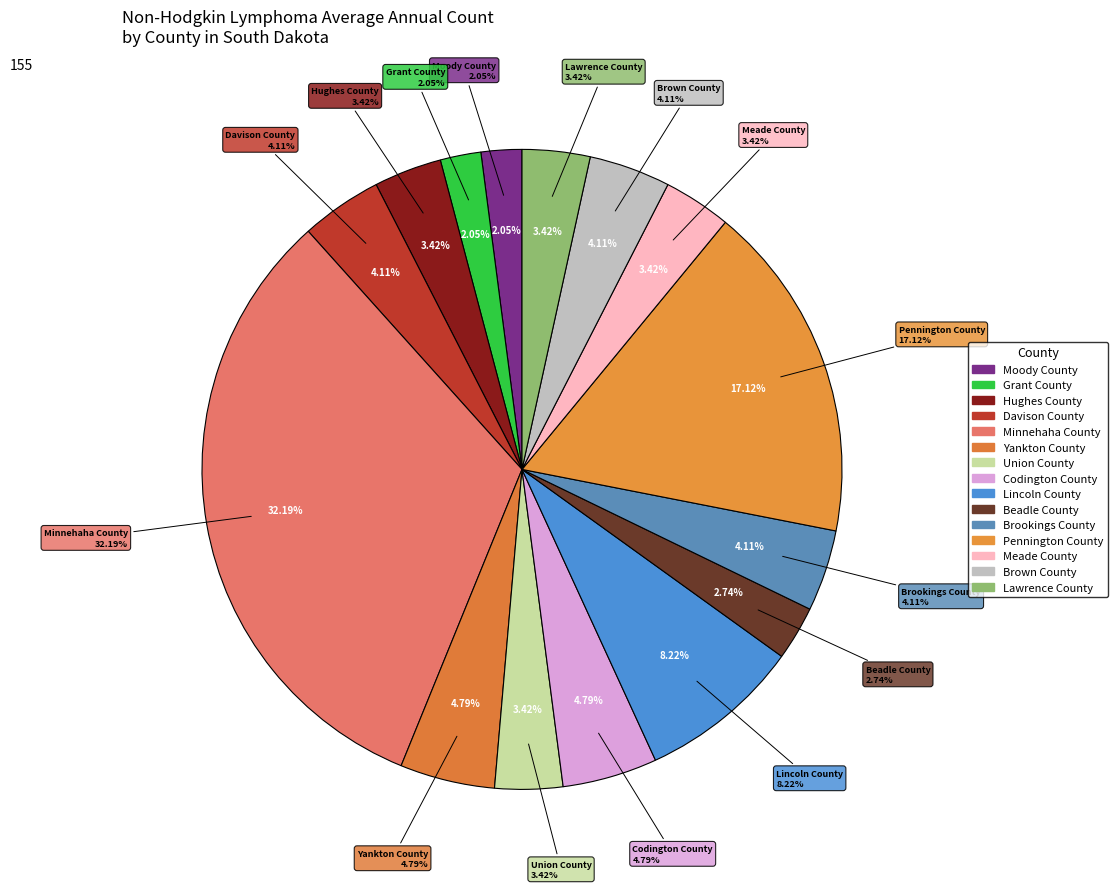

True or false: Moody County accounts for 10% of the total.

False